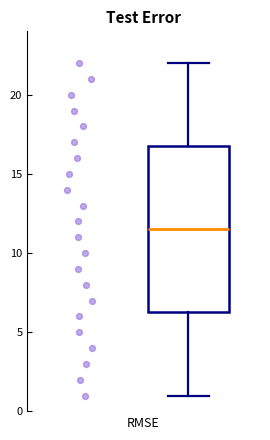

Where does the upper whisker of the box end on the y-axis? The values are not printed on the chart, so give them approximately, as read against the axis.

22.0